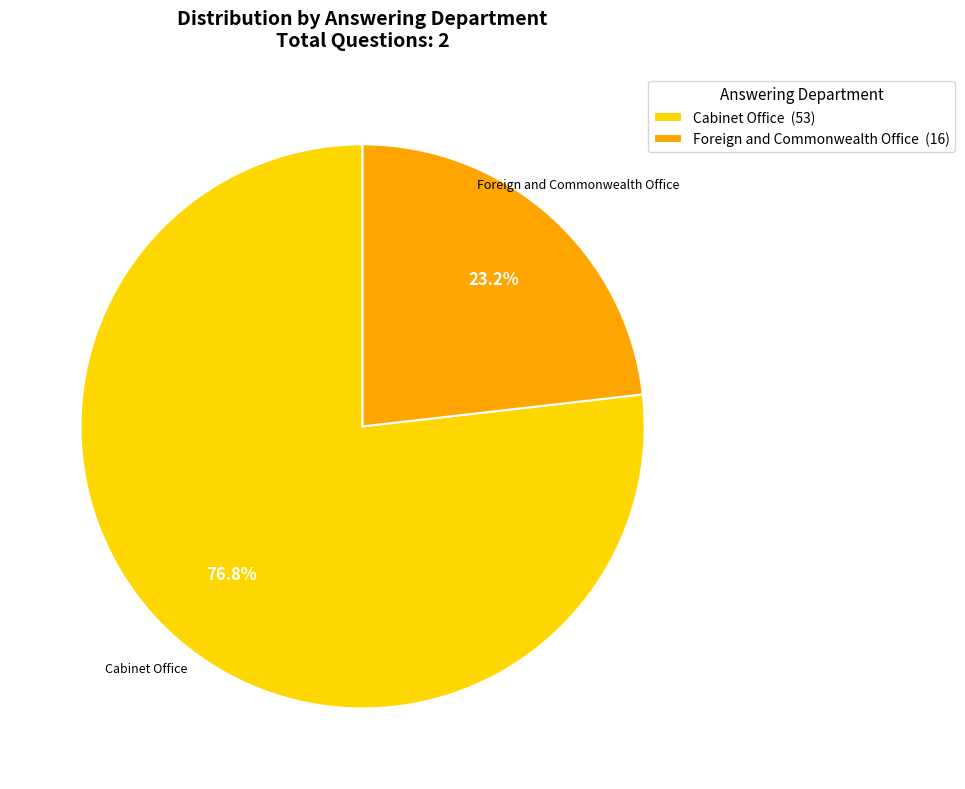

The Cabinet Office slice represents 77% of the pie. True or false?

True